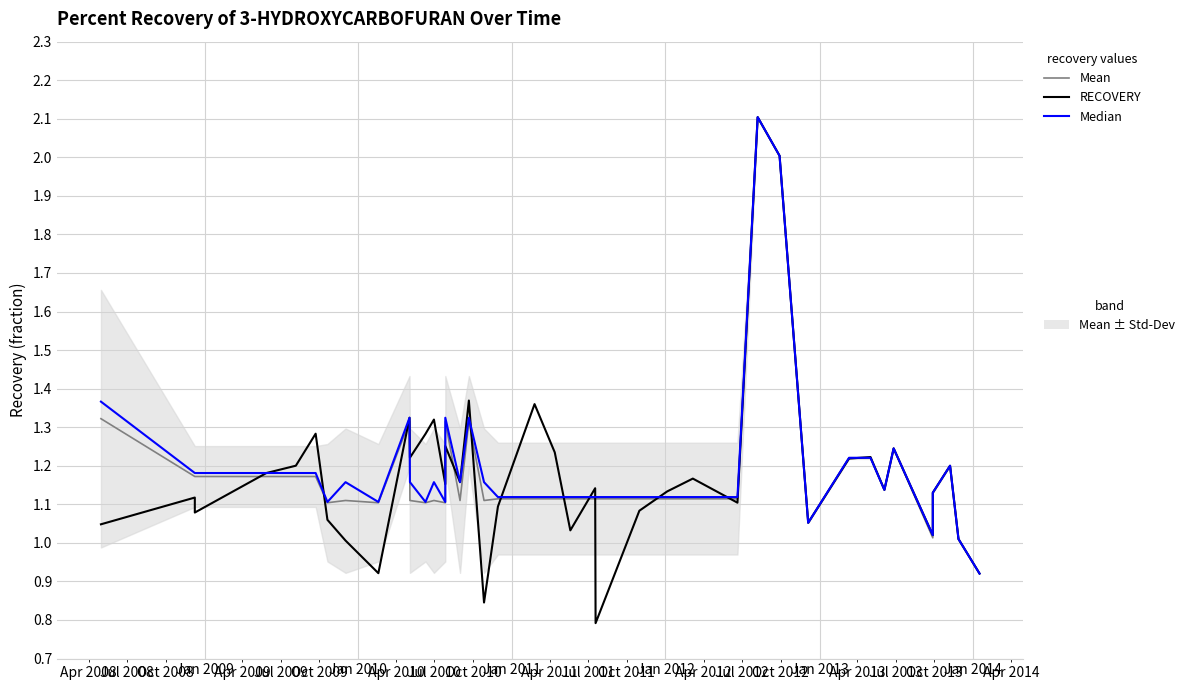

The value of Mean at 18 is 1.8. True or false?

False